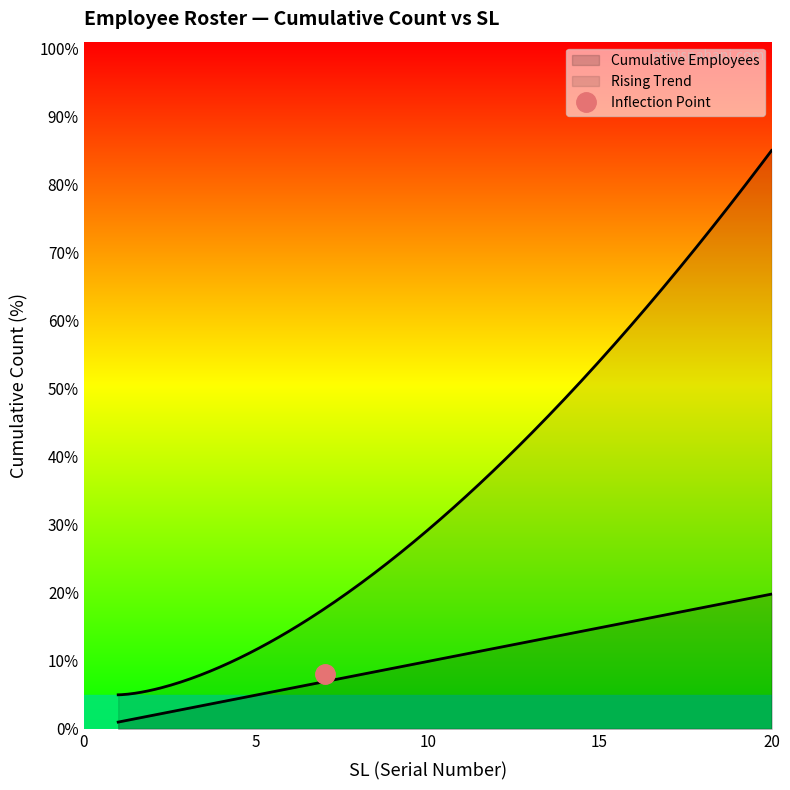

Is it true that the value at 17 is 16.8?

True